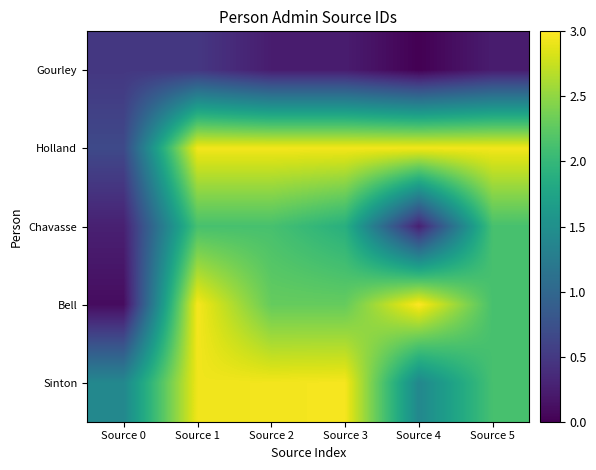

Which series has the largest total across all categories?

Holland